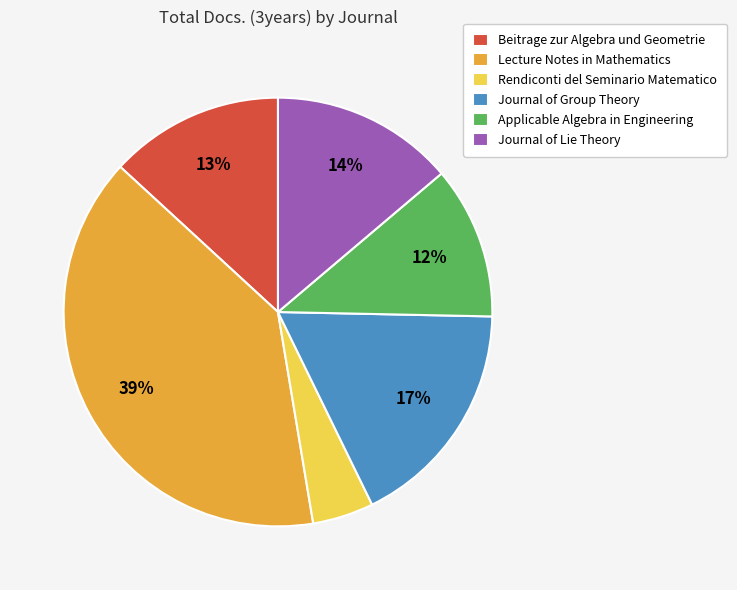

Between Beitrage zur Algebra und Geometrie and Lecture Notes in Mathematics, which is larger?

Lecture Notes in Mathematics